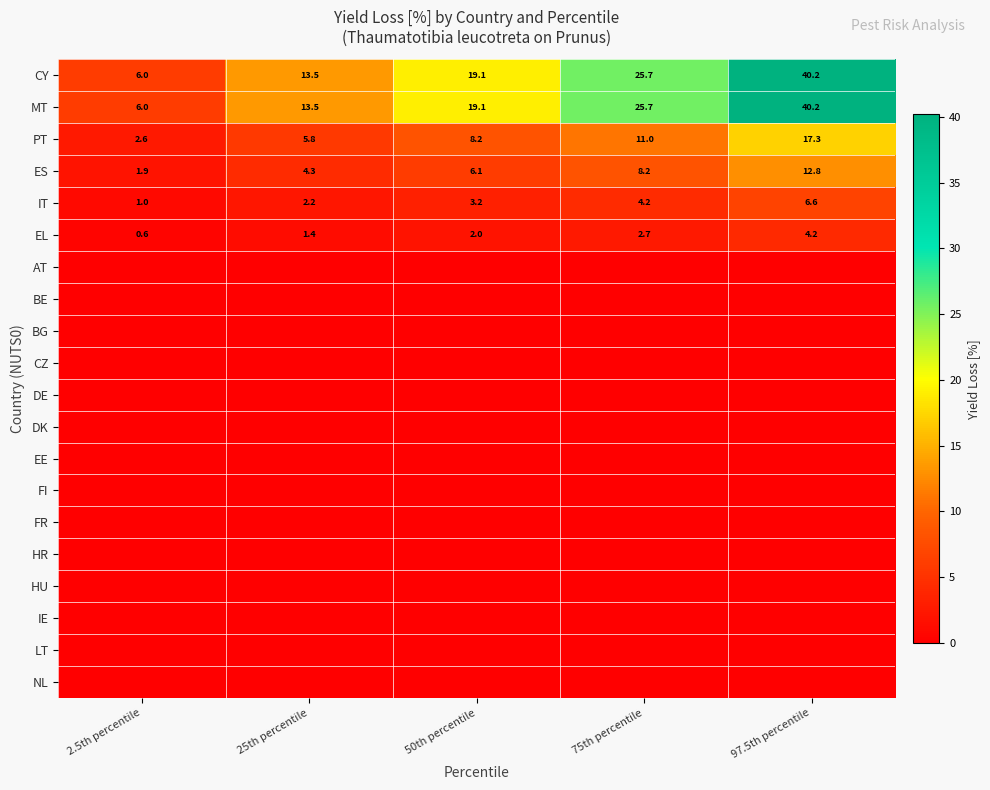

The IT series shows 2.9 at 75th percentile. True or false?

False